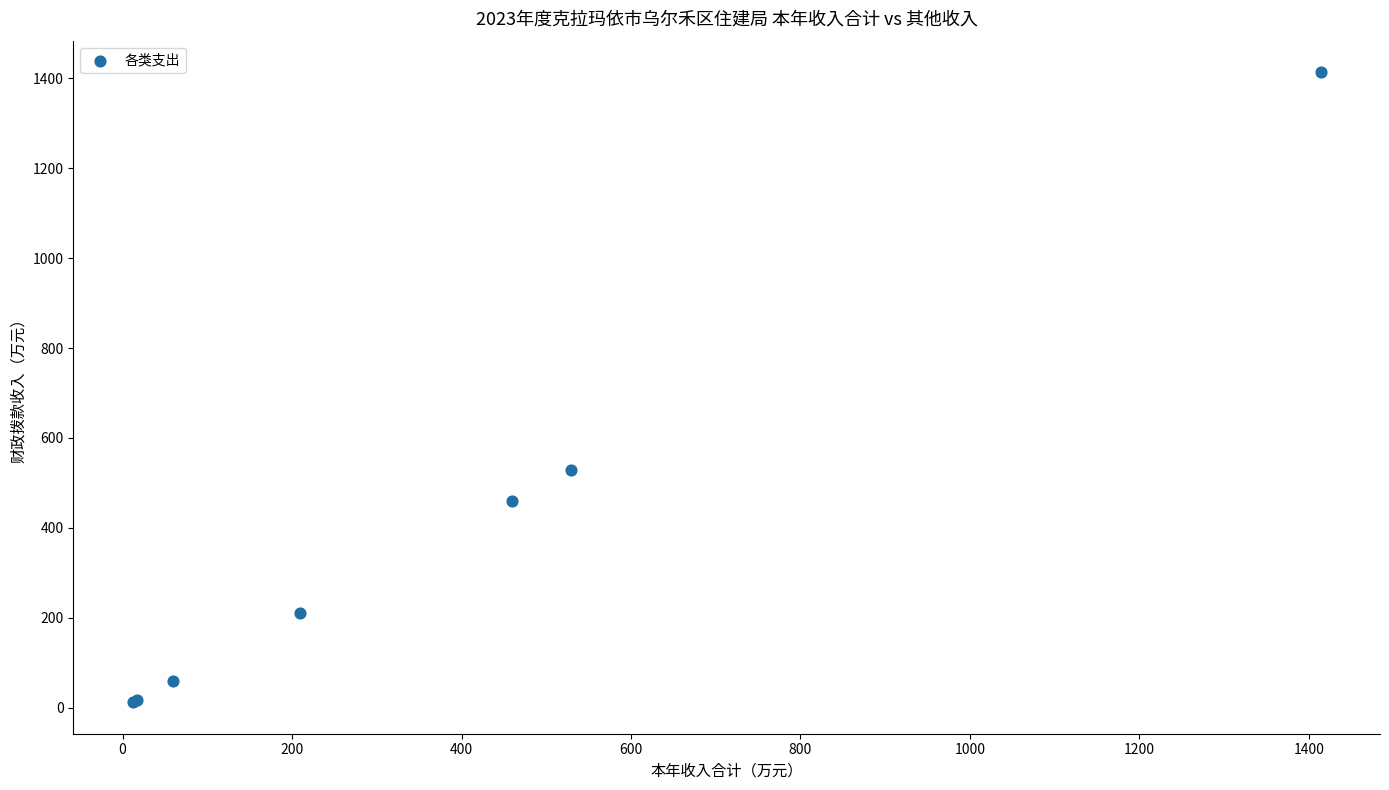

What Y value in the scatter plot is closest to 712?

529.4